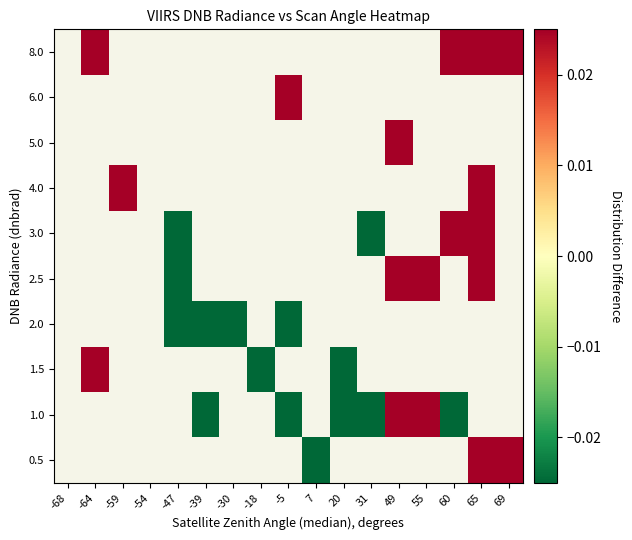

Which category has the highest value across all series?

-5